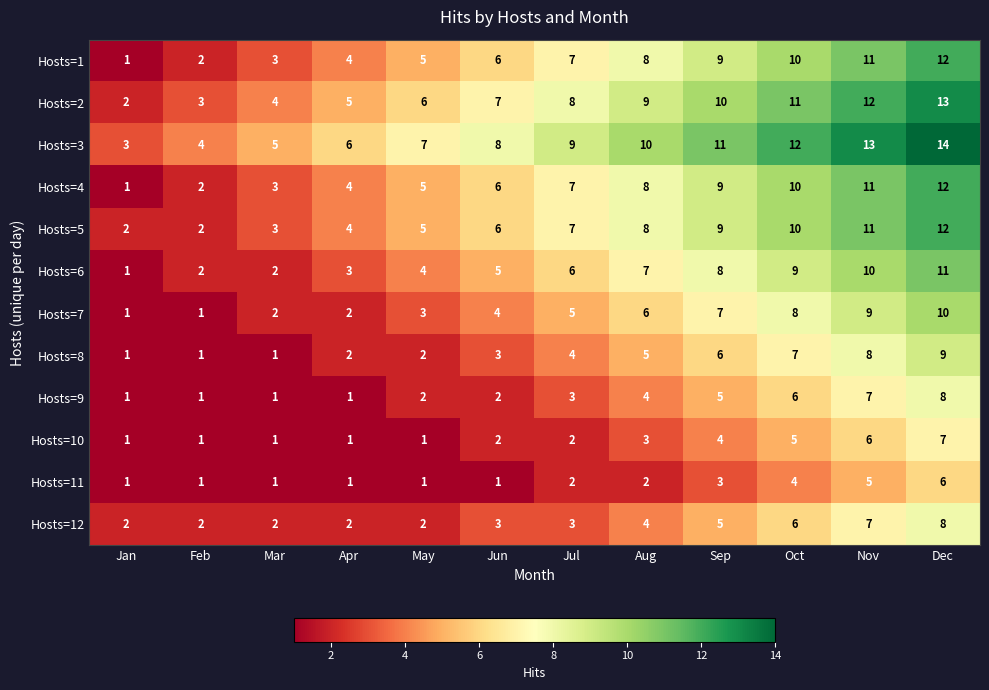

Which category has the highest value in the Hosts=3 series?

Dec